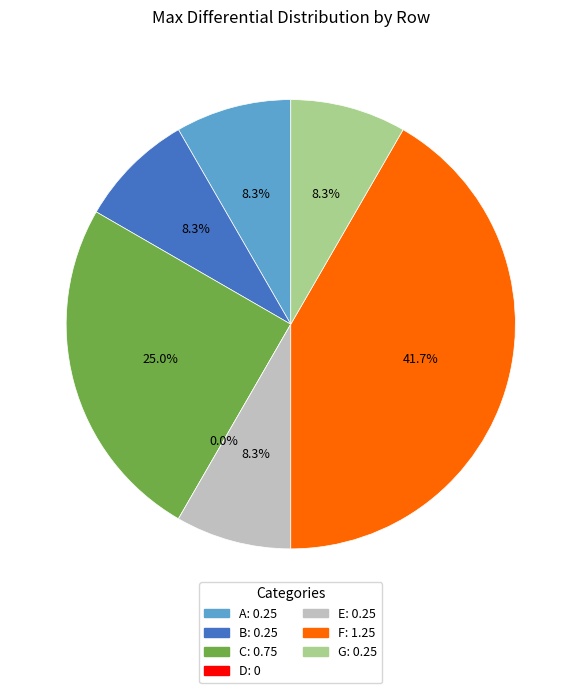

What portion of the pie excludes E?

91.7%